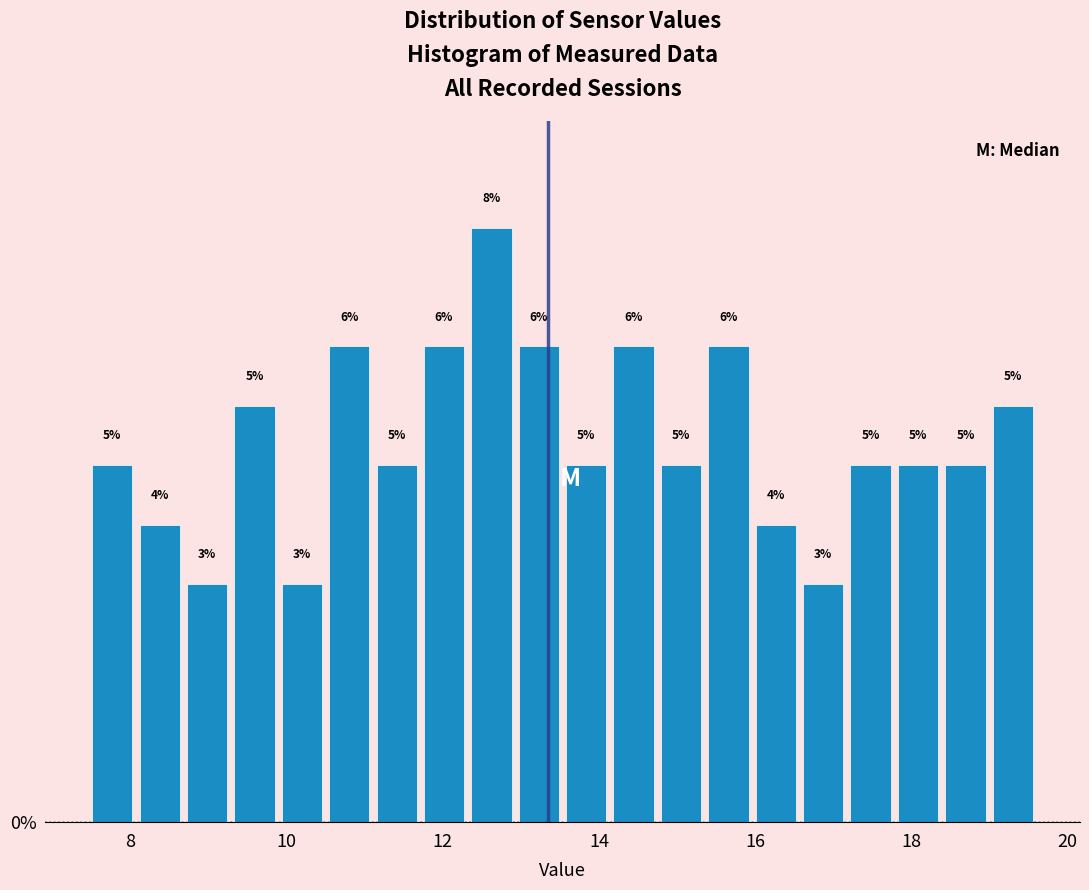

Around what value on the x-axis is the tallest bar? Give the approximate position of its centre, as read against the axis.

12.6